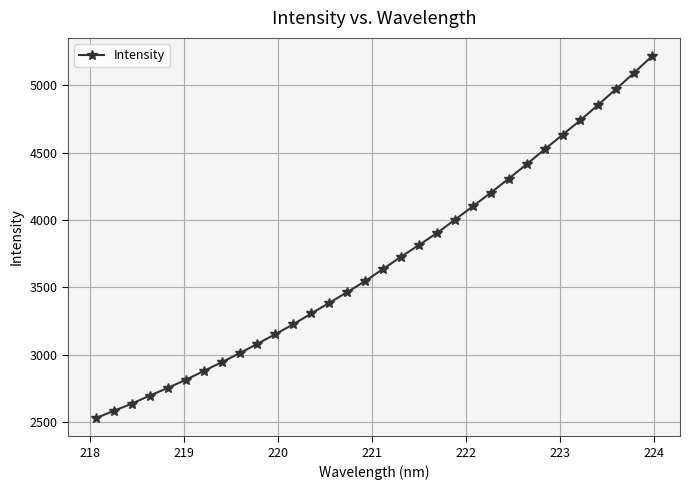

What is the maximum value shown in the chart?

5216.1